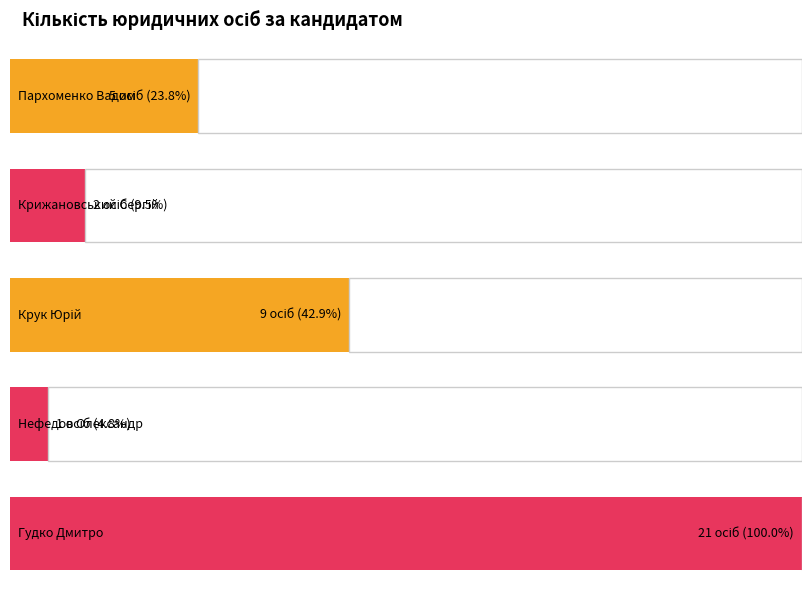

Reading left to right, transcribe all the data shown in this chart.

Пархоменко Вадим Миколайович=5	Крижановський Сергій Володимирович=2	Крук Юрій Юрійович=9	Нефедов Олександр Владиславович=1	Гудко Дмитро Валентинович=21